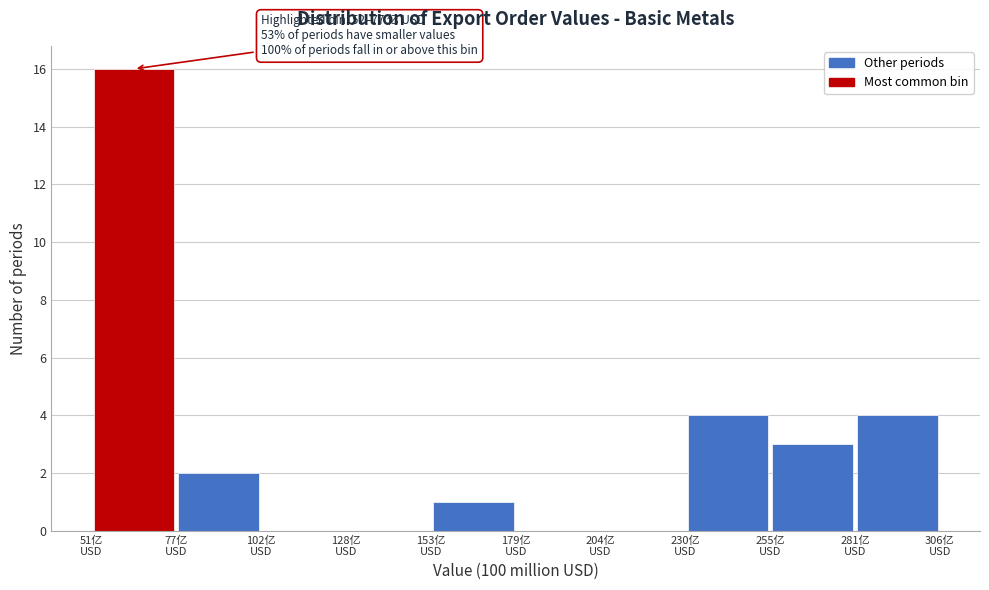

Over which range of the x-axis is the bar tallest?

50 to 75